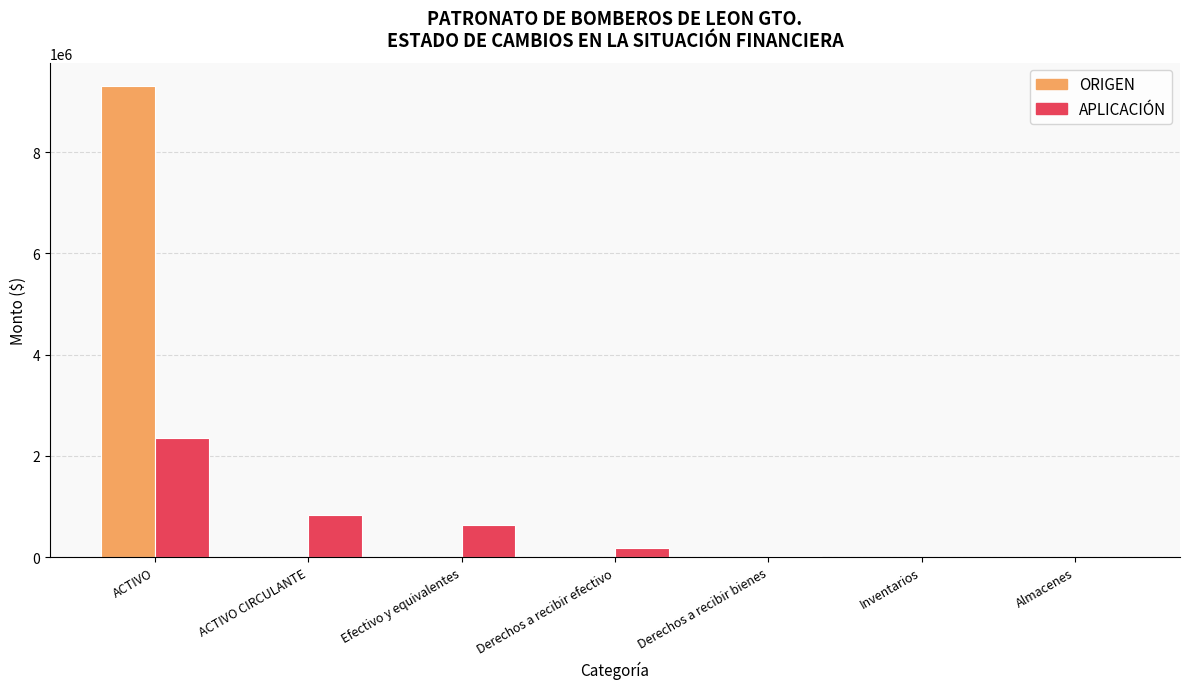

Where is APLICACIÓN nearest to the value 1177382?

ACTIVO CIRCULANTE